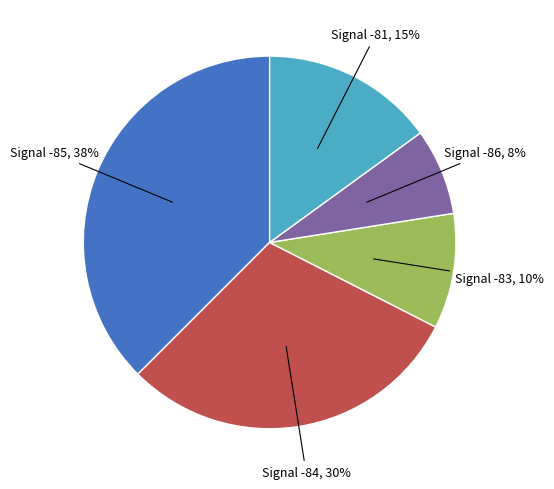

Does any single category account for the majority?

No